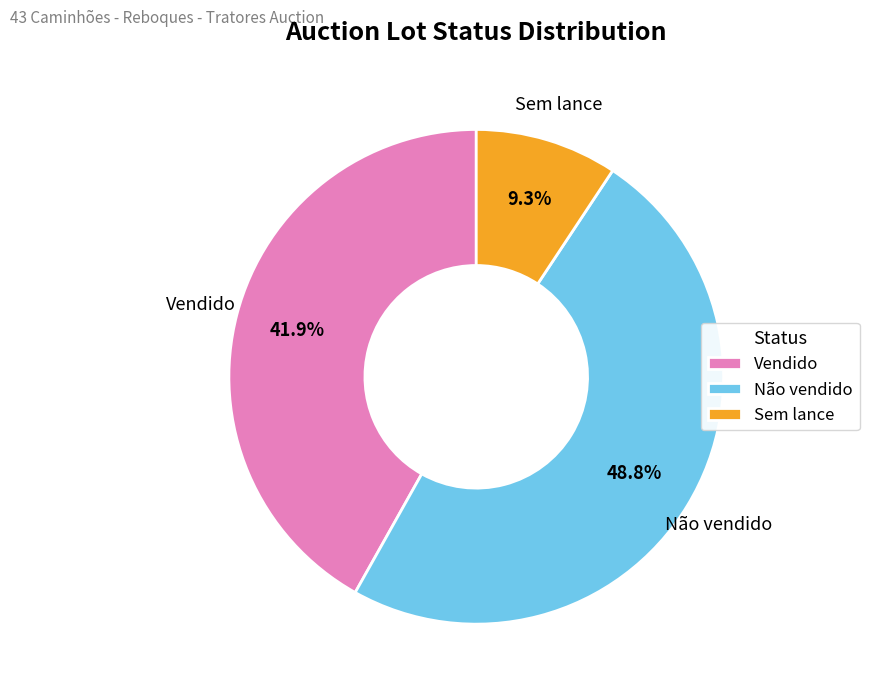

Rank the categories by value from lowest to highest.

Sem lance, Vendido, Não vendido